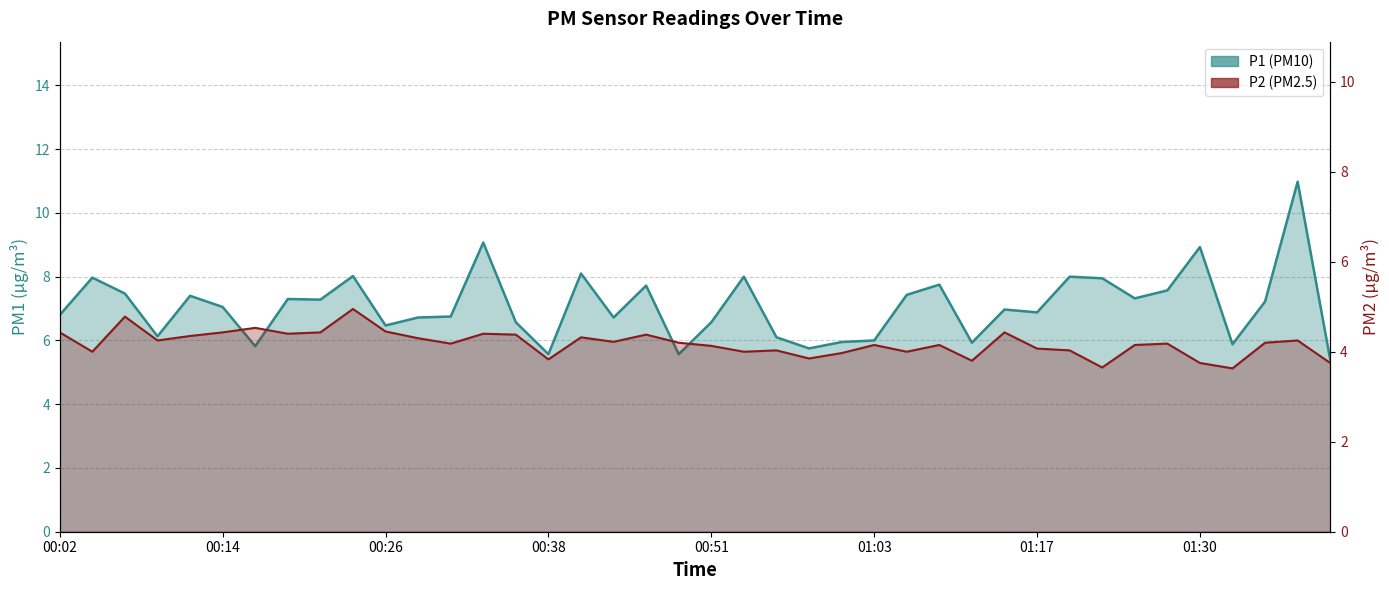

What is the minimum value for P1?

5.4